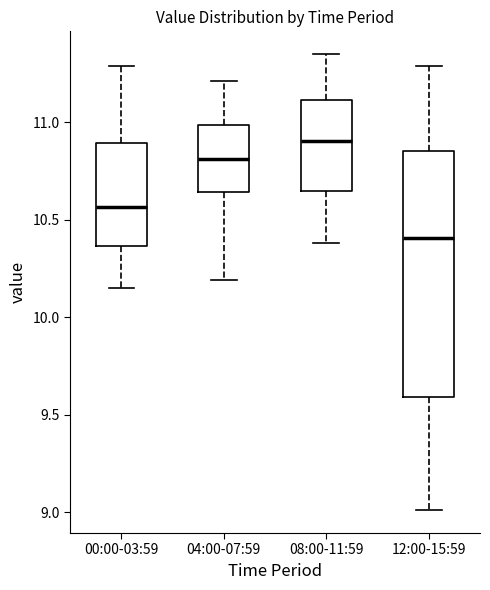

Reading left to right, read every box against the y-axis: the position of its median line, the range the box covers, and the ends of its whiskers. The values are not printed on the chart, so give them approximately, as read against the axis.

00:00-03:59: median 10.55, box 10.35 to 10.90, whiskers 10.15 to 11.30
04:00-07:59: median 10.80, box 10.65 to 11.00, whiskers 10.20 to 11.20
08:00-11:59: median 10.90, box 10.65 to 11.10, whiskers 10.40 to 11.35
12:00-15:59: median 10.40, box 9.60 to 10.85, whiskers 9.00 to 11.30